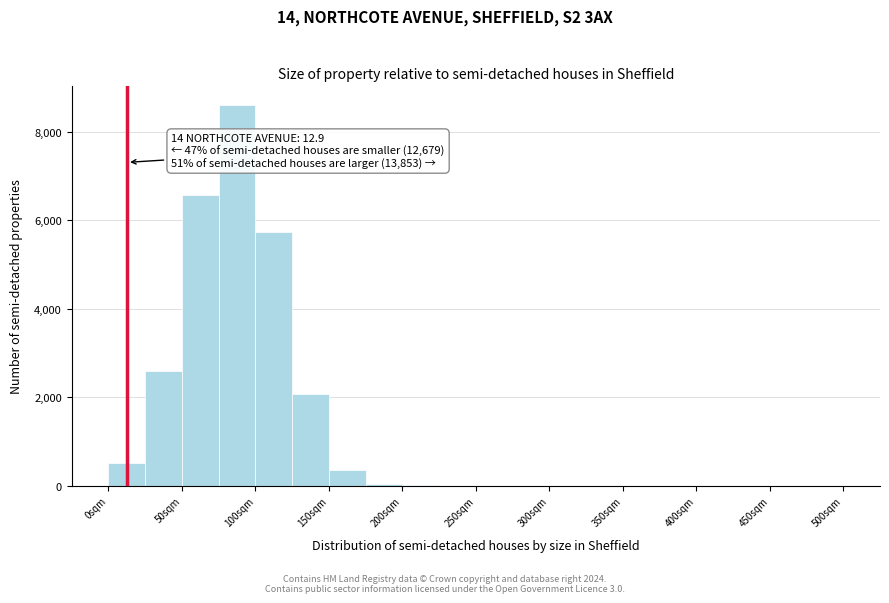

Over which range of the x-axis is the bar tallest?

75 to 100